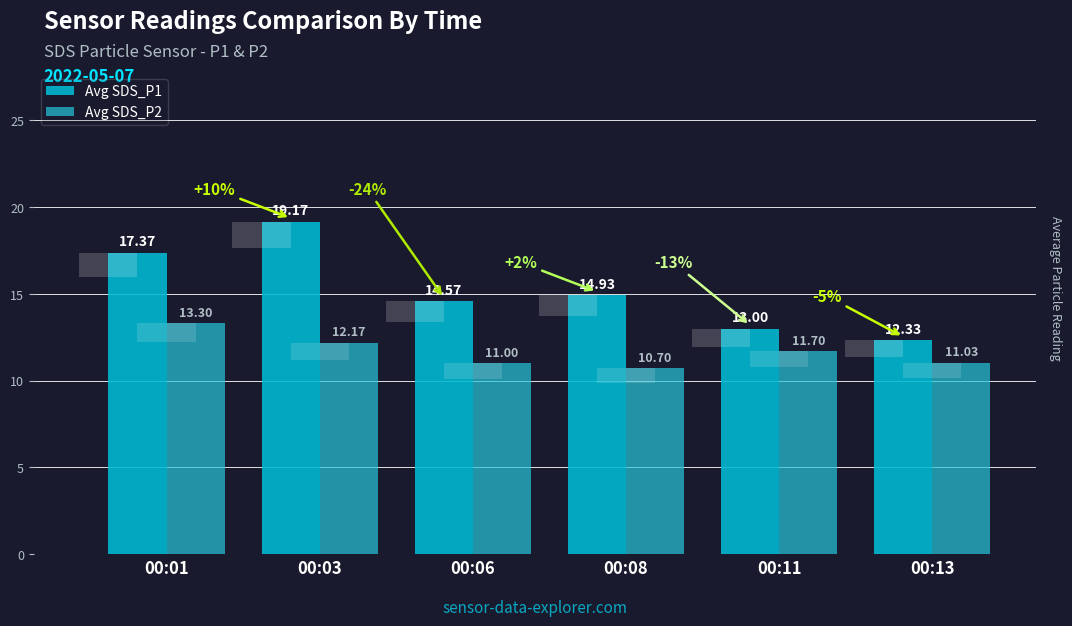

What is the total value across all series at 00:06?

25.6